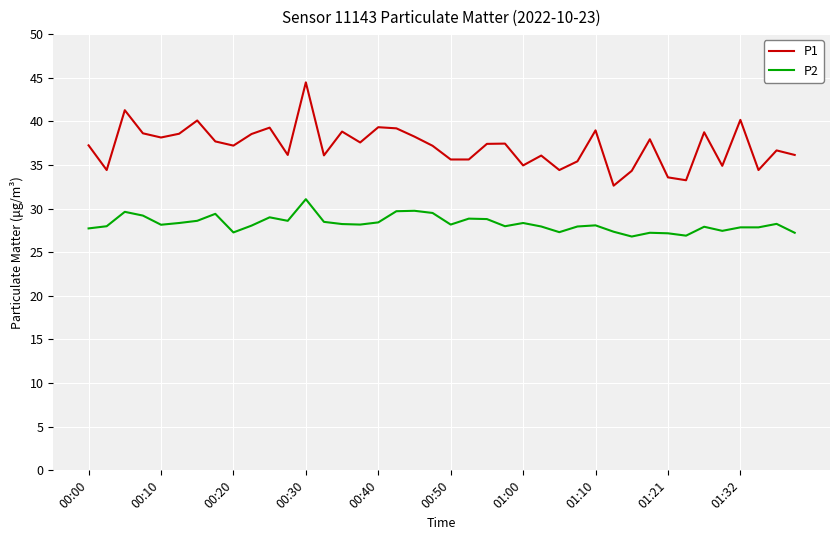

List the series in order of their overall mean, lowest first.

P2, P1